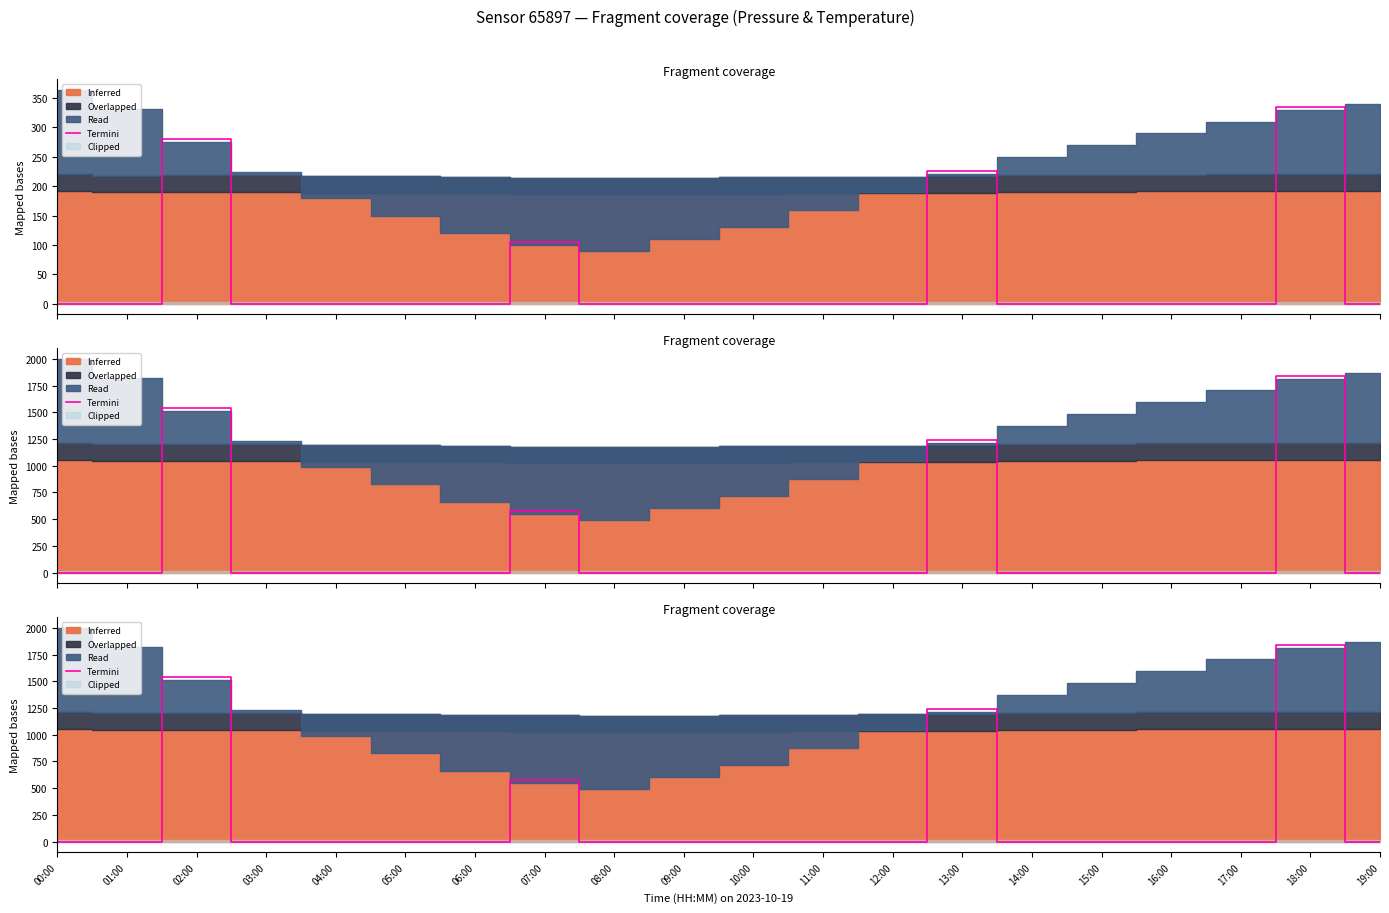

Which has a higher value, 16:00 or 07:00?

07:00